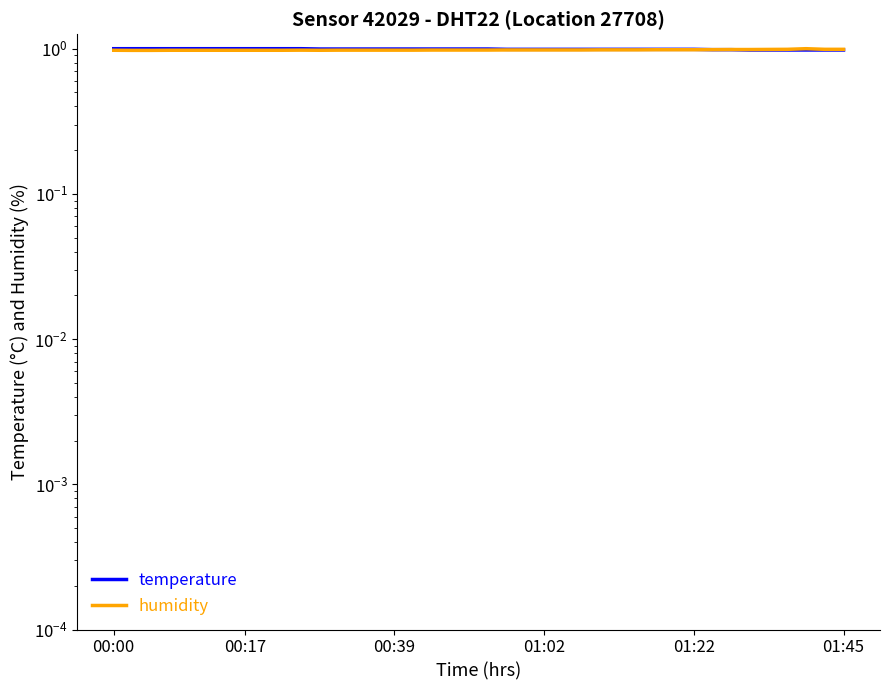

At which category is the sum across all series the highest?

37